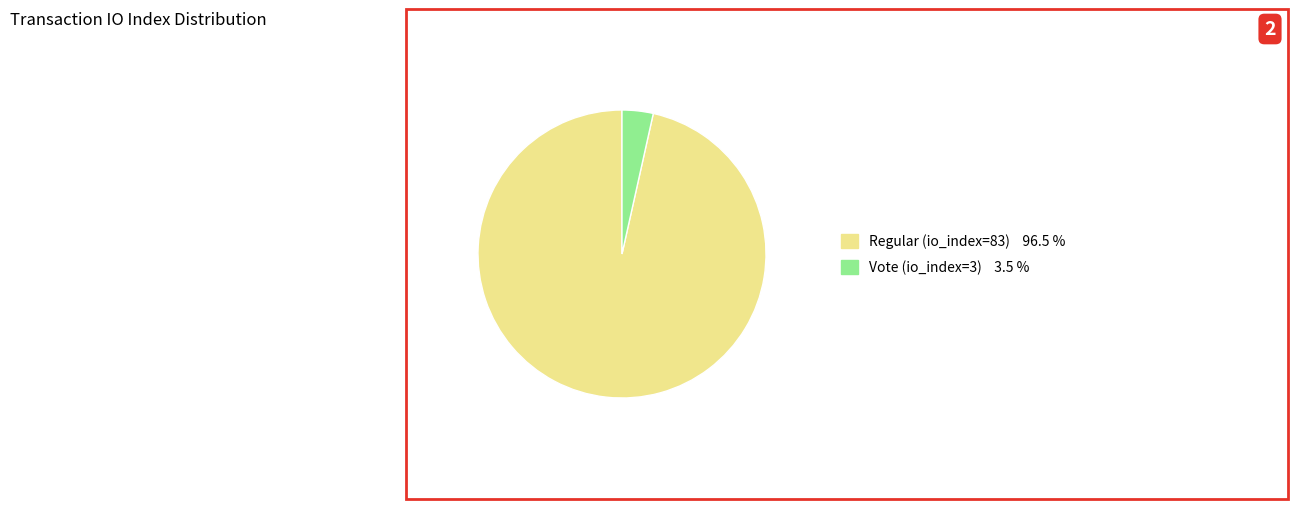

The Vote (io_index=3) slice represents 3% of the pie. True or false?

True